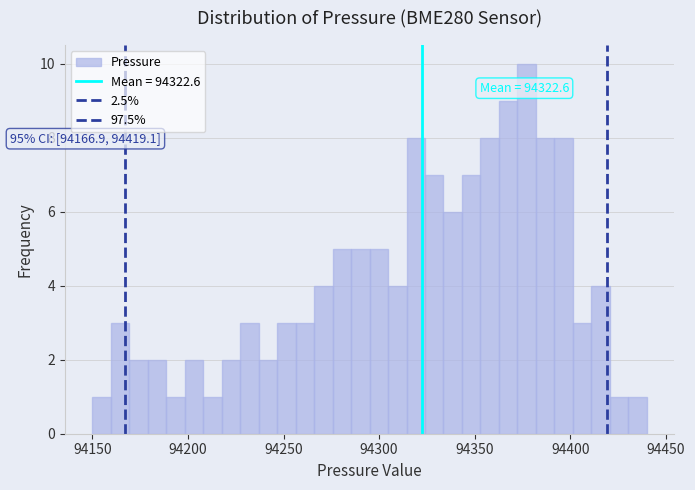

Read against the x-axis, roughly where is the centre of the tallest bar?

94375